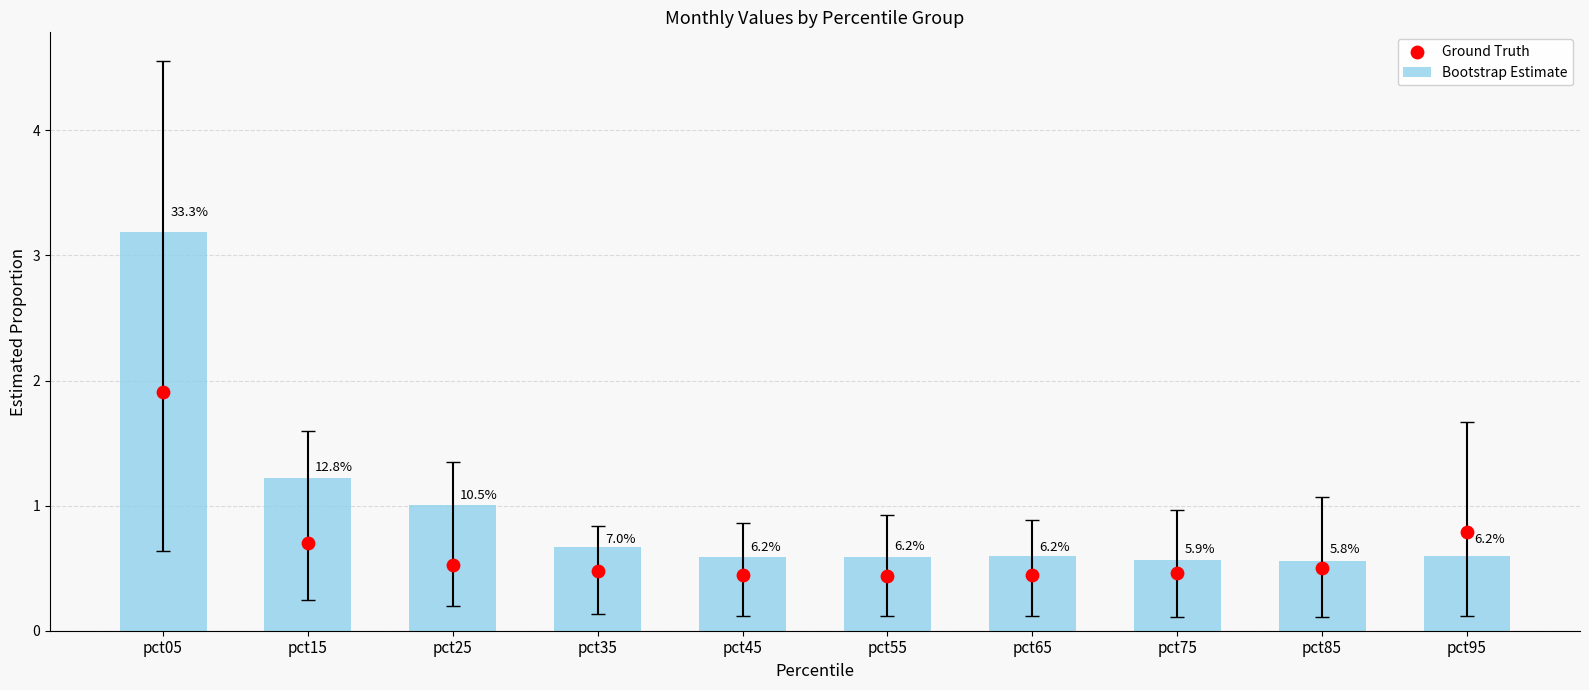

At which category is the sum across all series the highest?

pct05